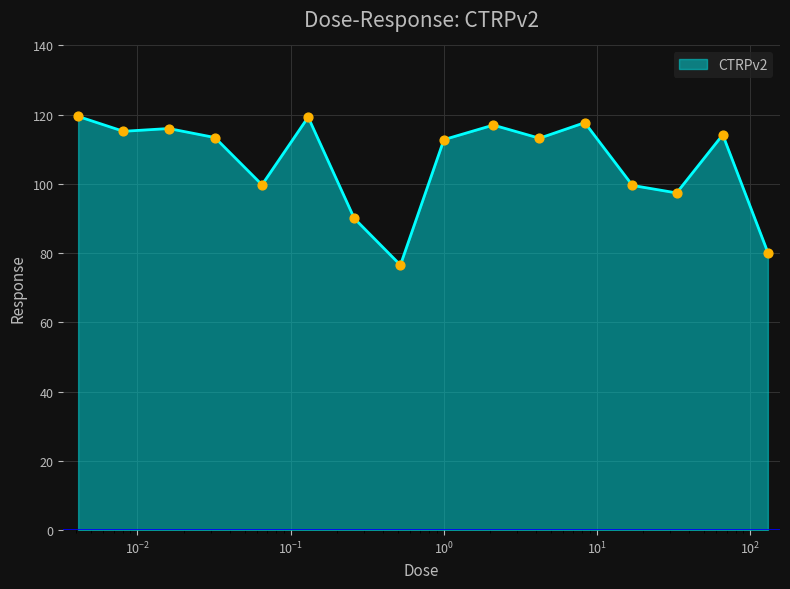

What is the greatest value displayed?

119.5